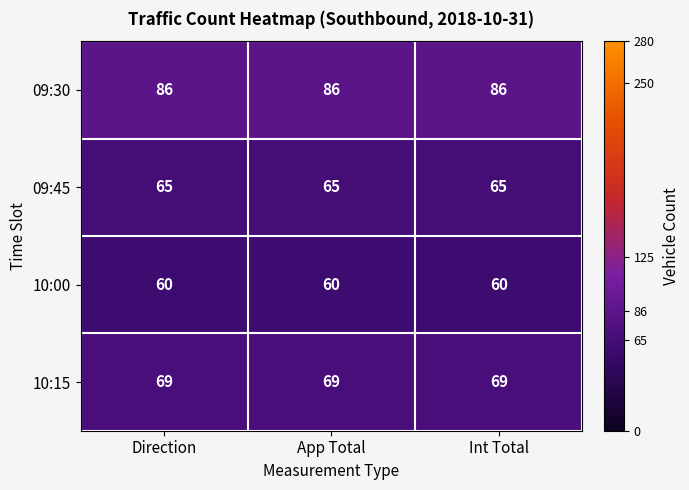

How many series are shown in this chart?

4